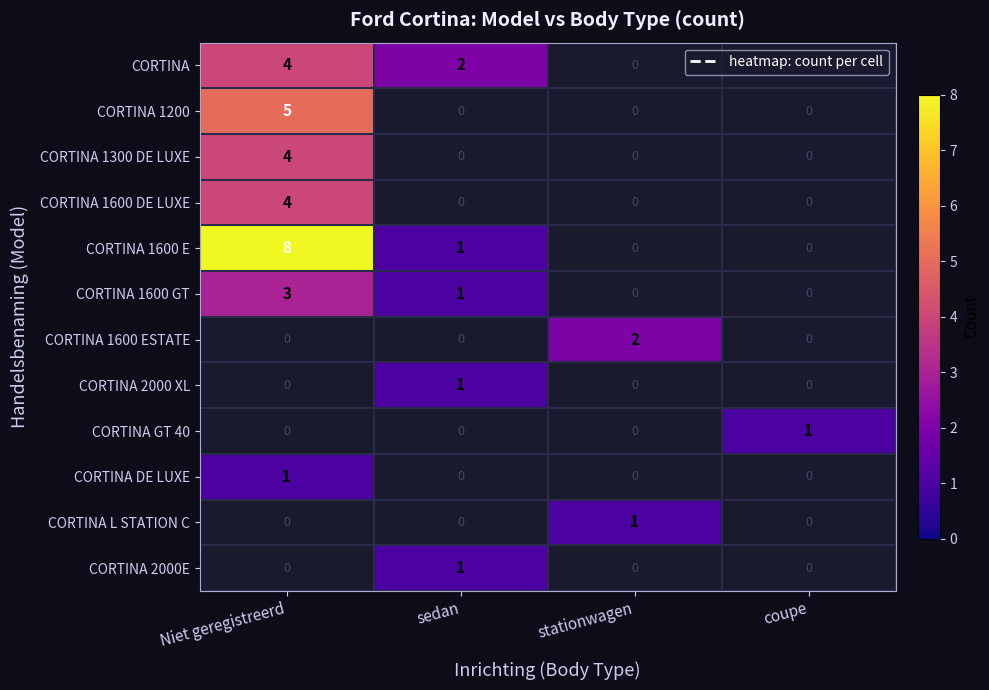

Between stationwagen and sedan, which is larger?

sedan